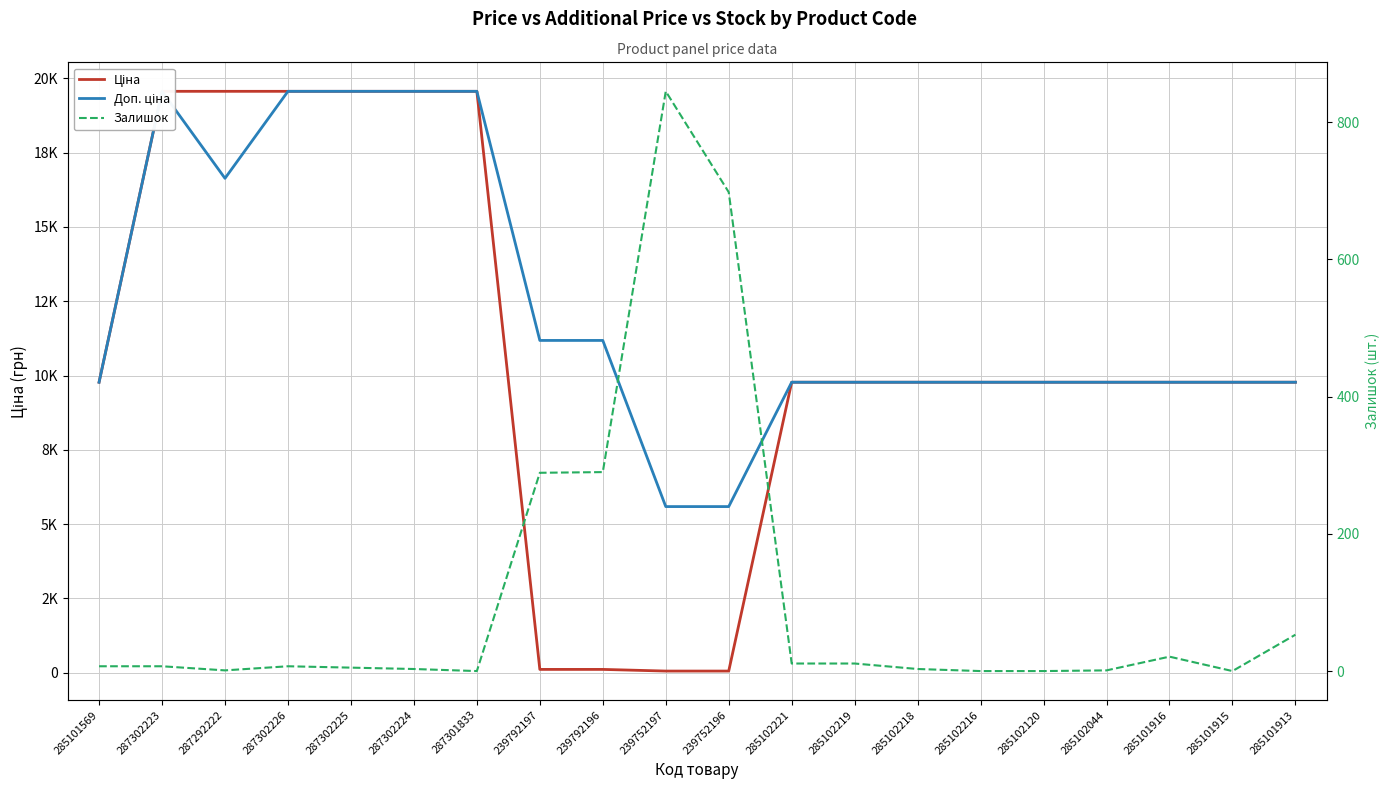

What is the label of the 13th point from the left?

285102219